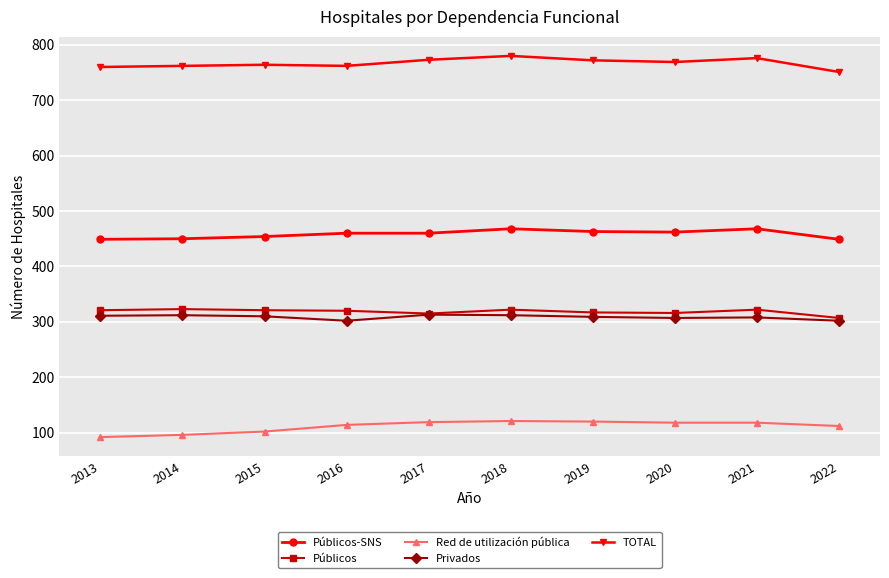

True or false: Públicos-SNS has more than 0 points higher than both neighbors.

True